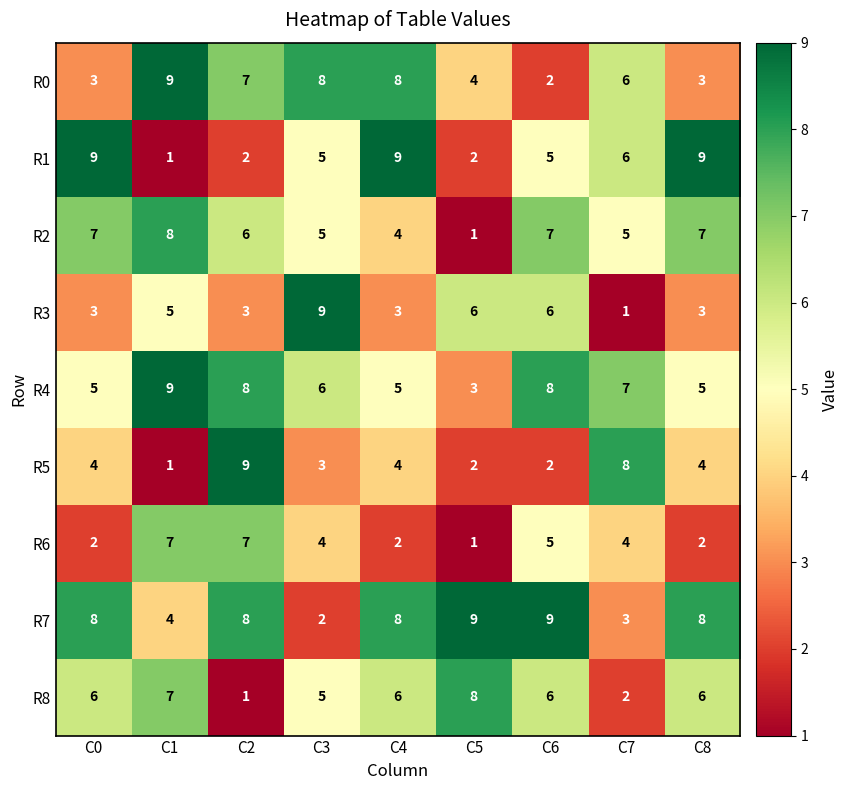

Which series changed the most between C1 and C8?

R1